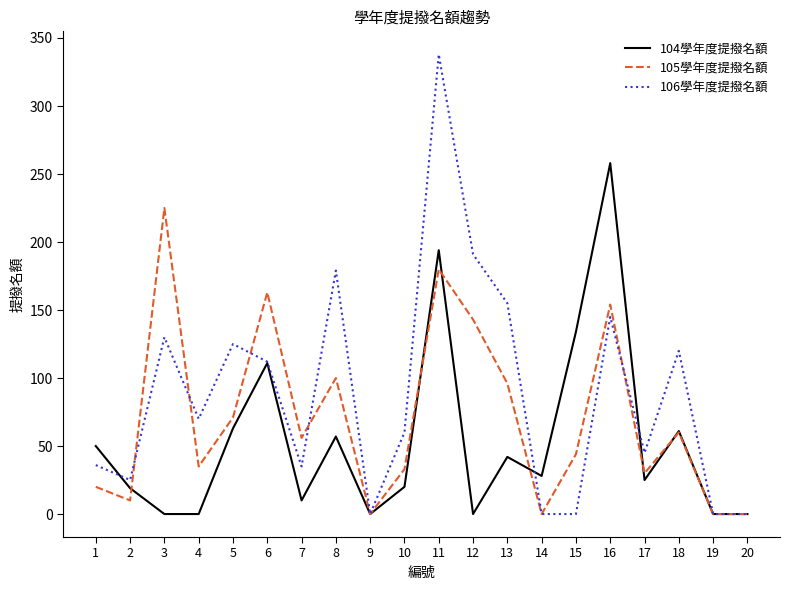

At which label does 104學年度提撥名額 reach its peak?

16